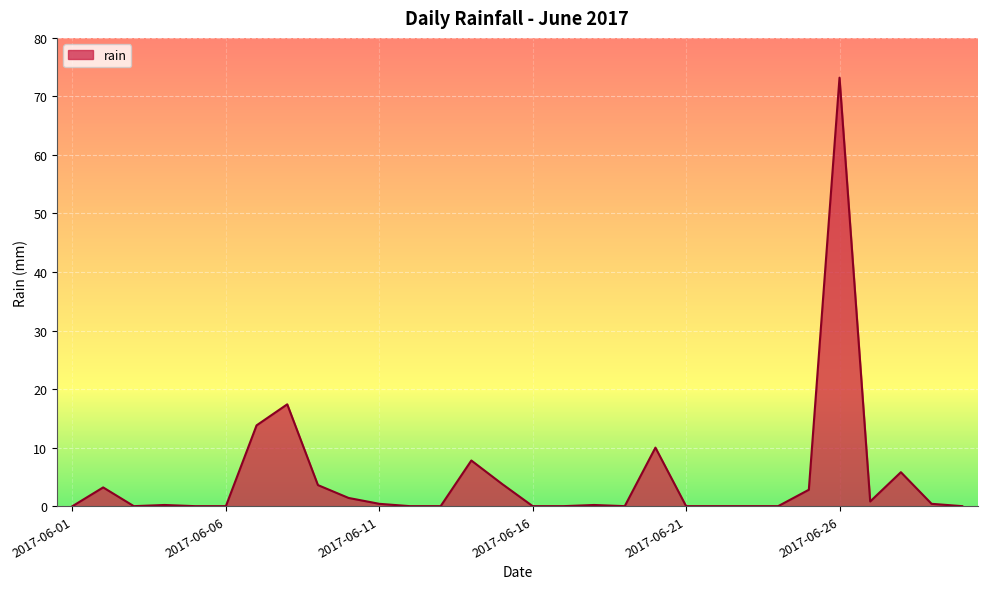

What is the maximum value shown in the chart?

73.2